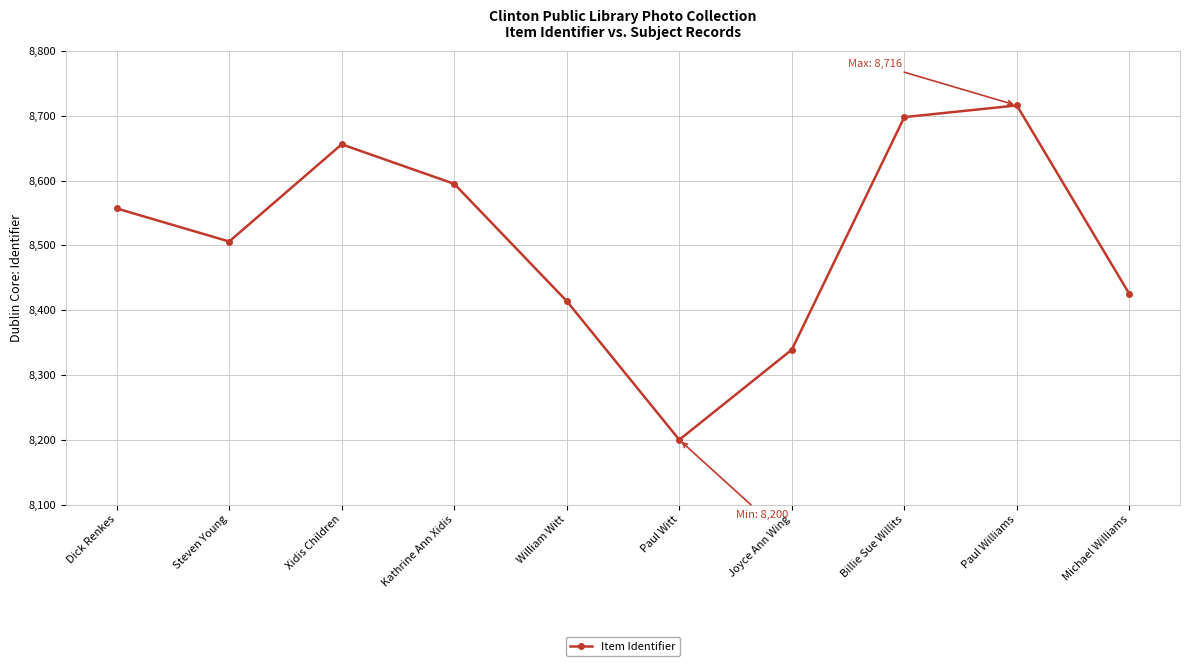

How many points are higher than both their immediate neighbors (excluding endpoints)?

2